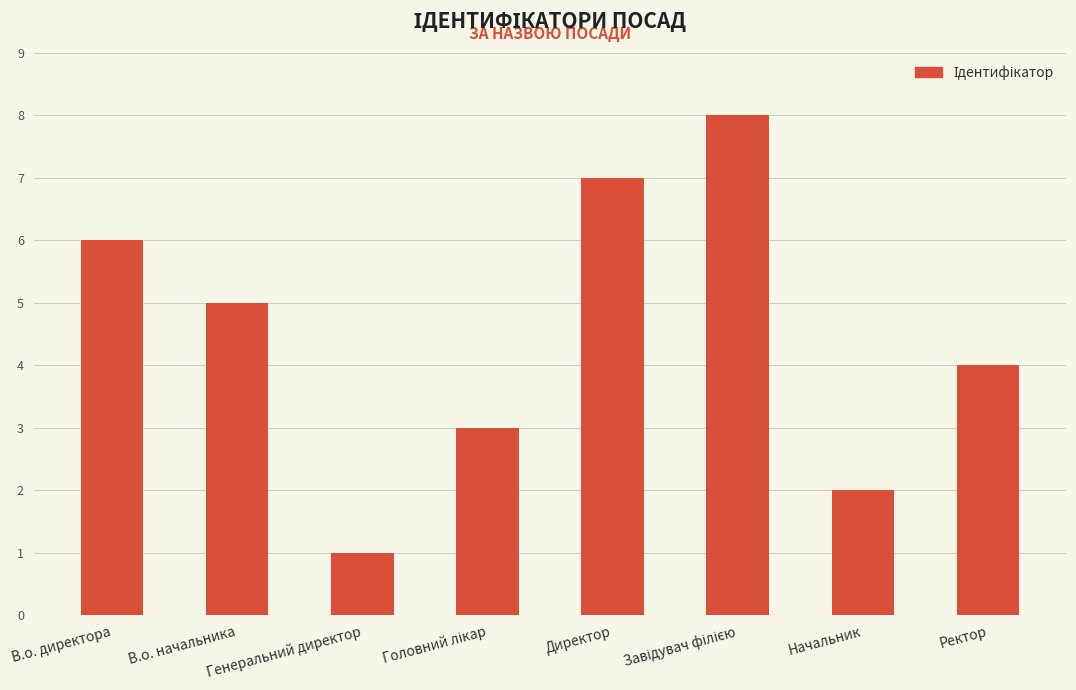

How many distinct data groups are displayed?

1